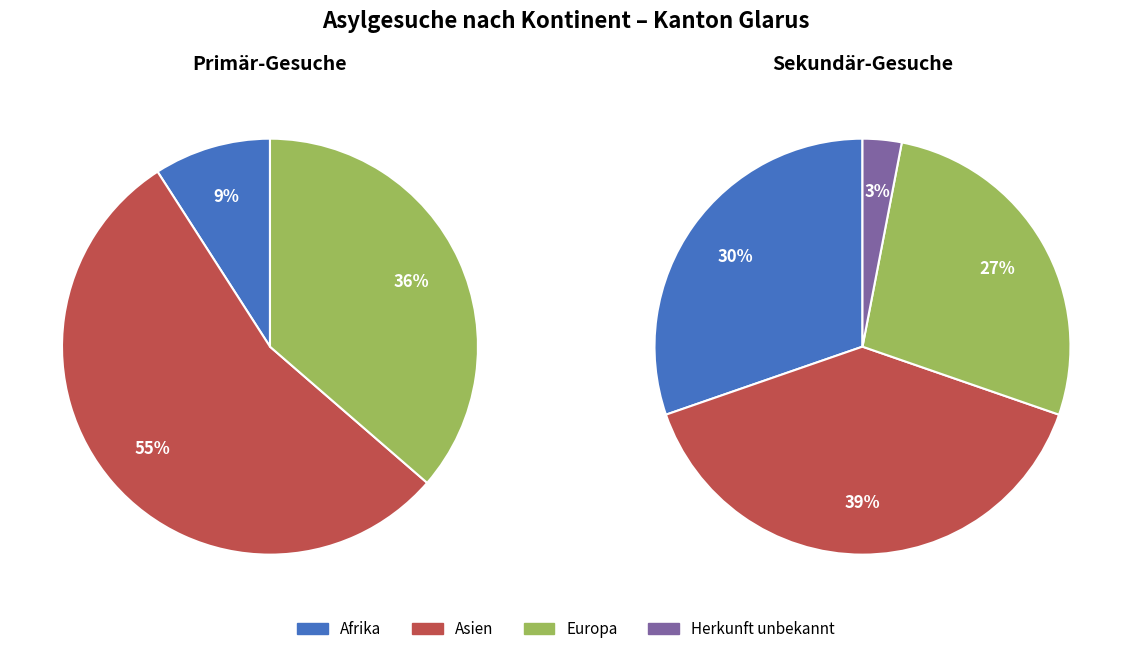

The Asien slice represents 31% of the pie. True or false?

False